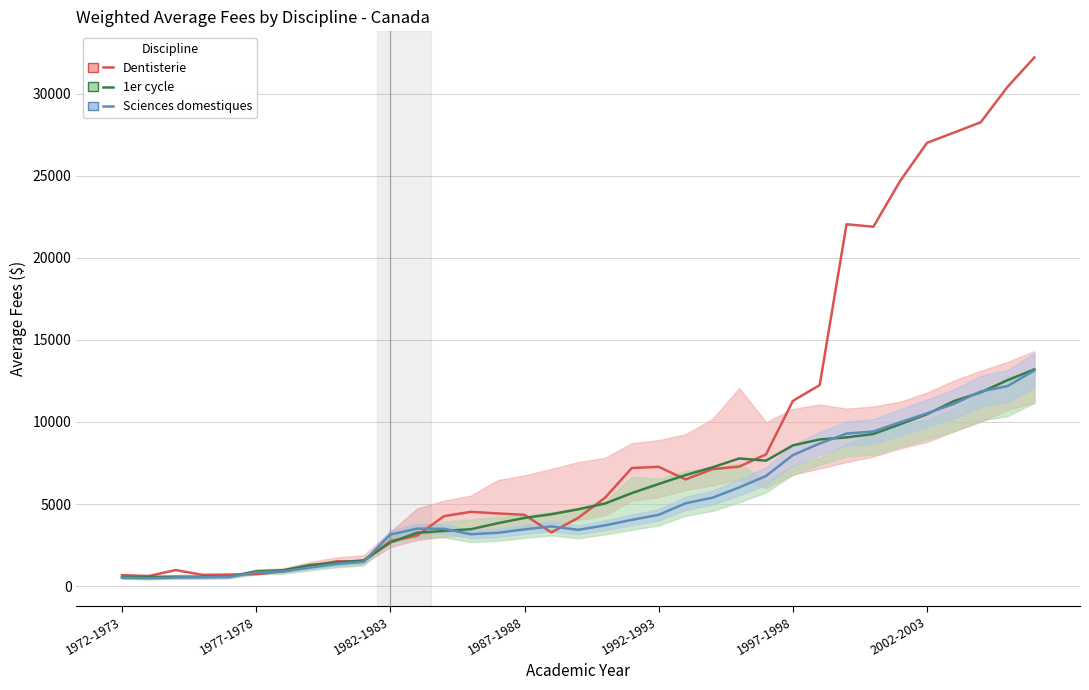

What is the difference between the highest and lowest values at 1977-1978?

139